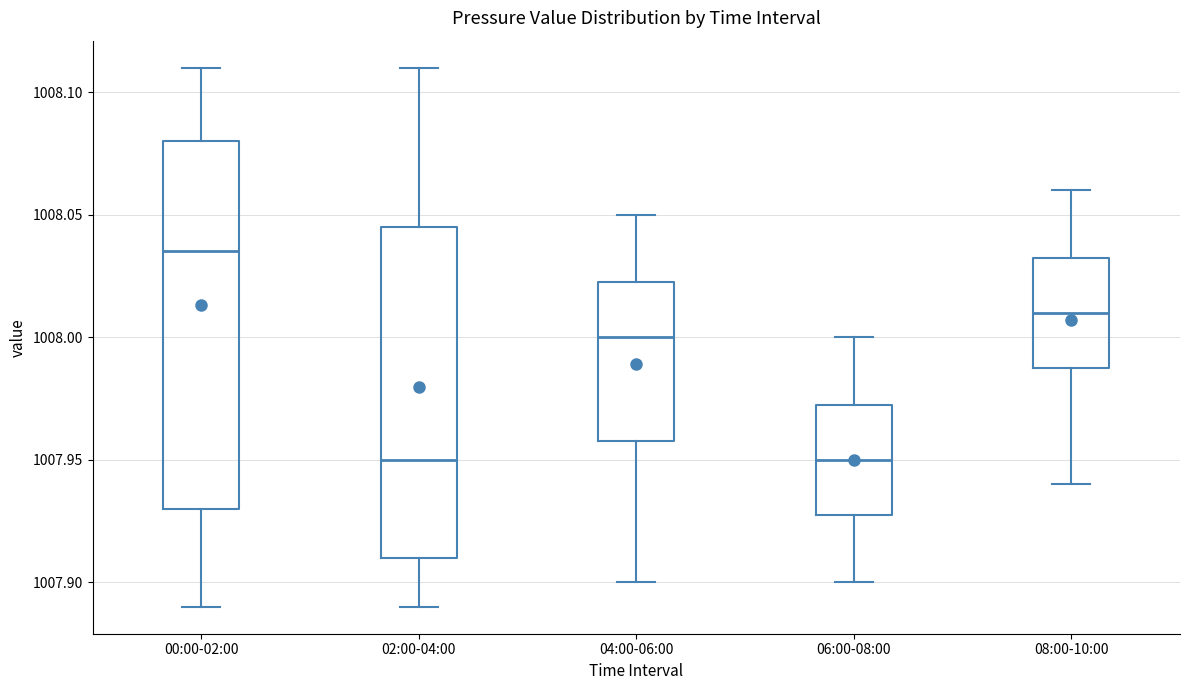

Which box's median line is the highest?

00:00-02:00